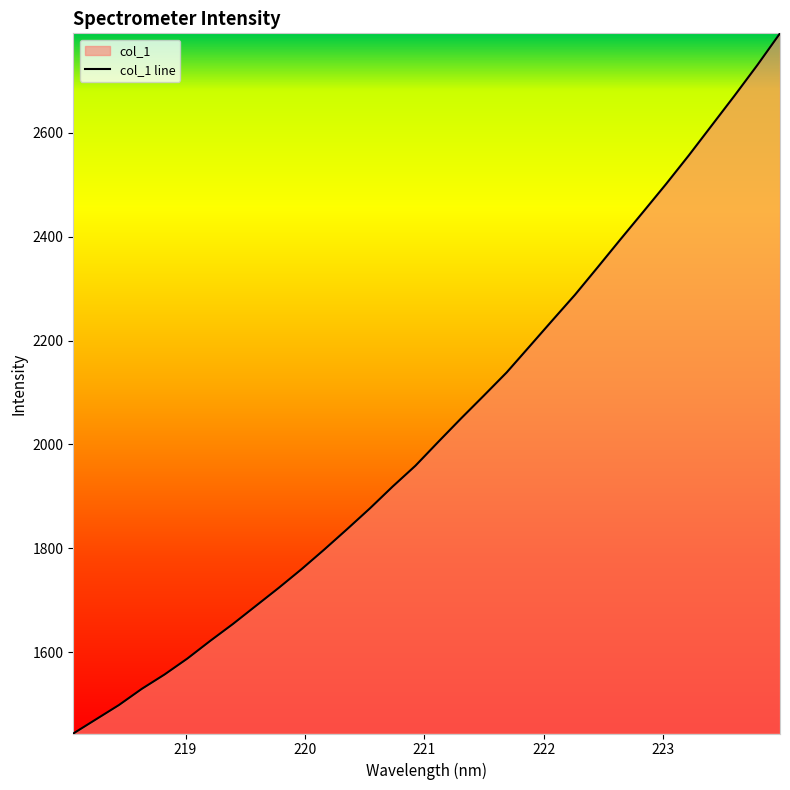

What is the greatest value displayed?

2791.5